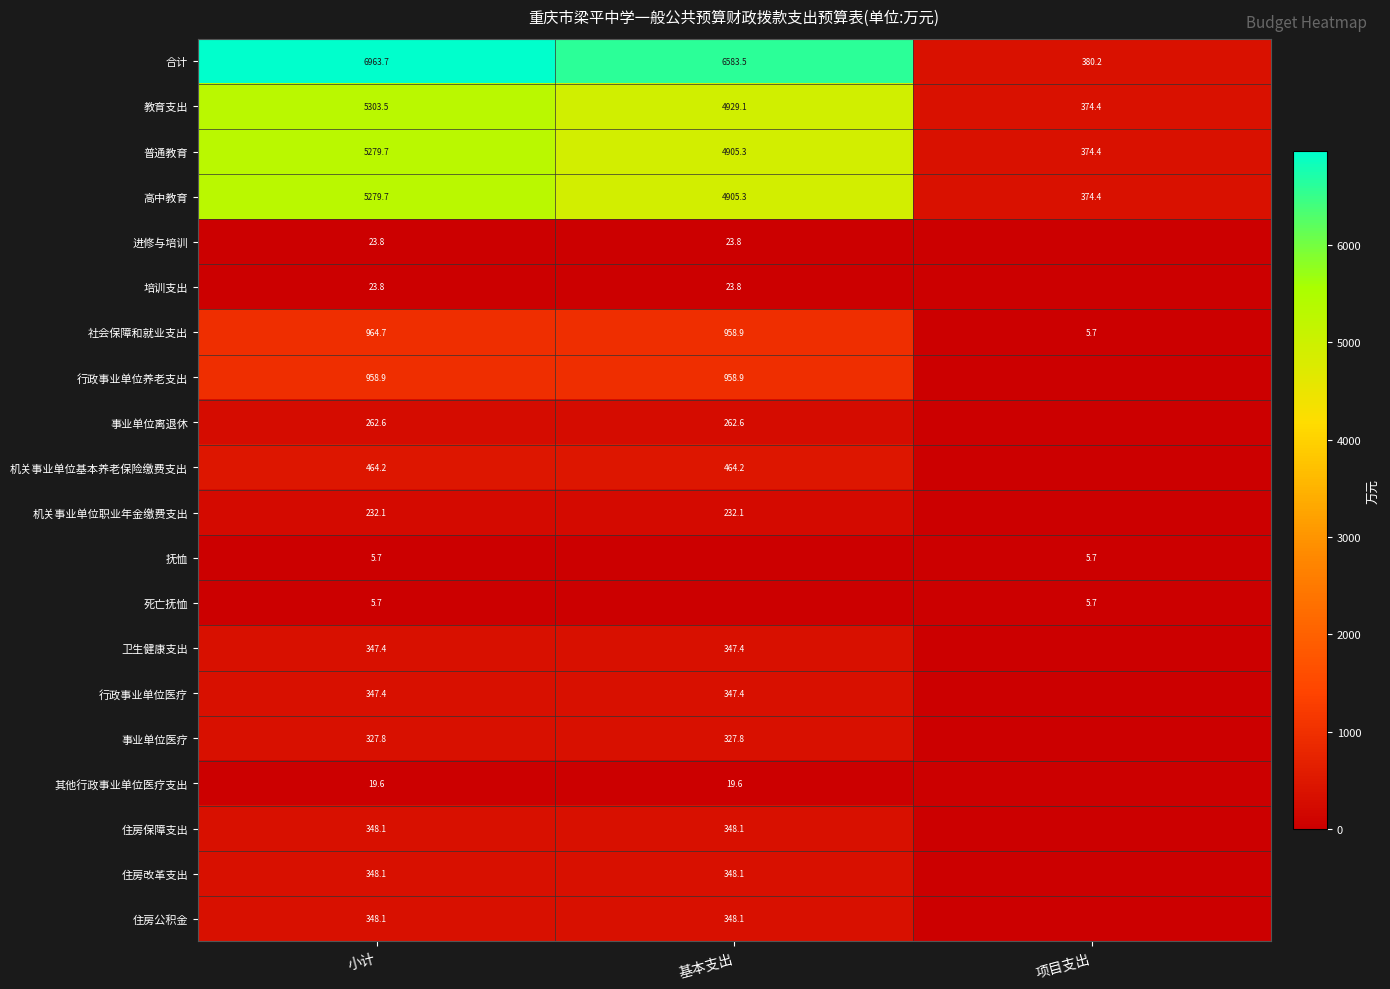

How many series are shown in this chart?

20